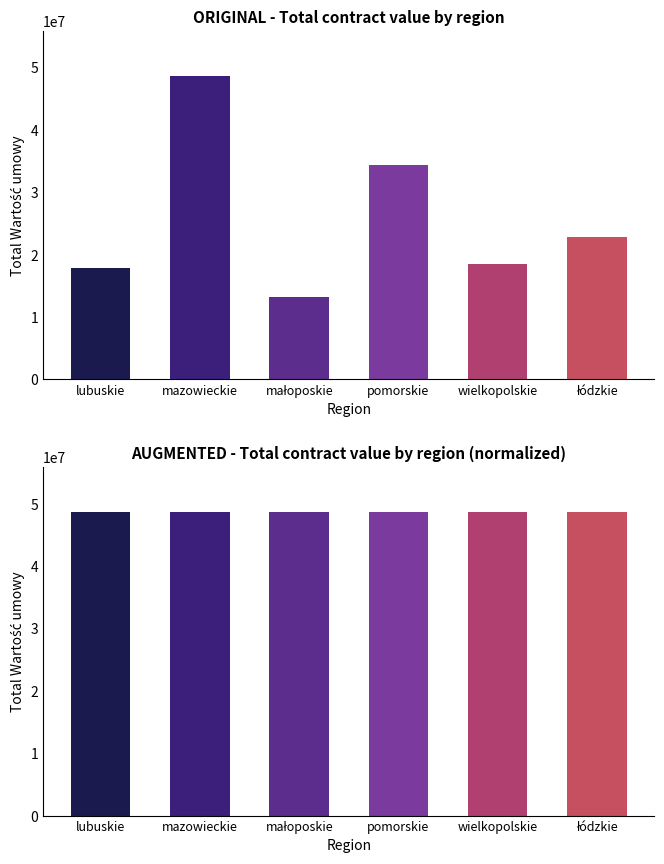

Between małoposkie and łódzkie, which series saw the biggest shift?

Wartość umowy